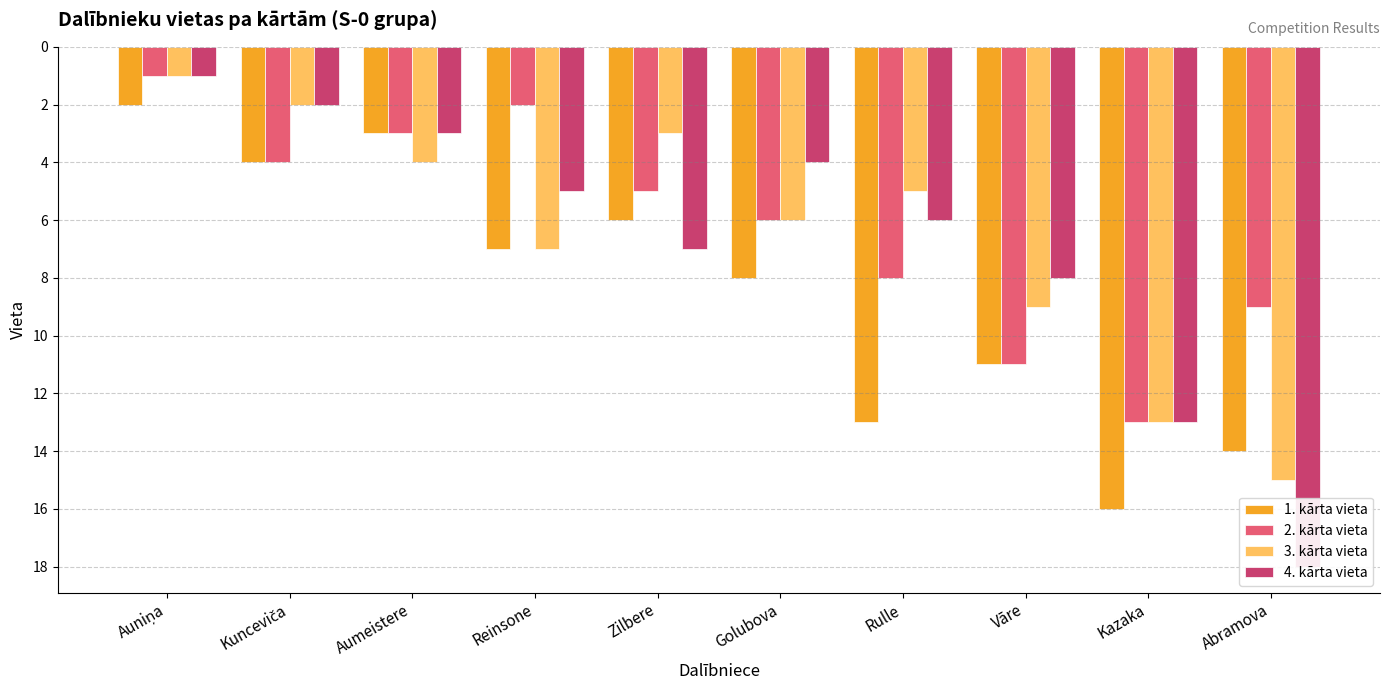

The 3. kārta vieta series shows 2 at Kunceviča. True or false?

True